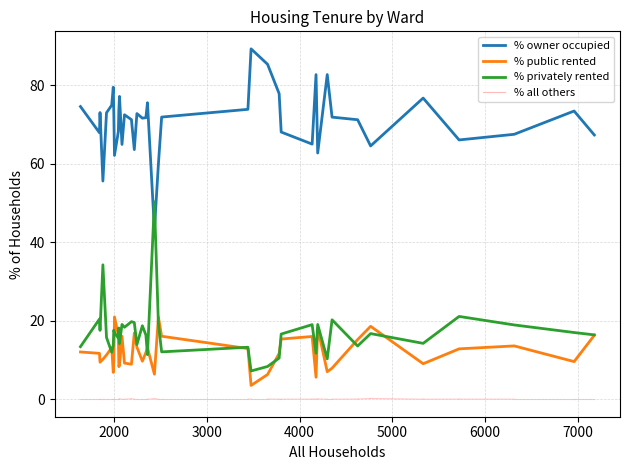

What is the highest value of the % public rented series?

21.0